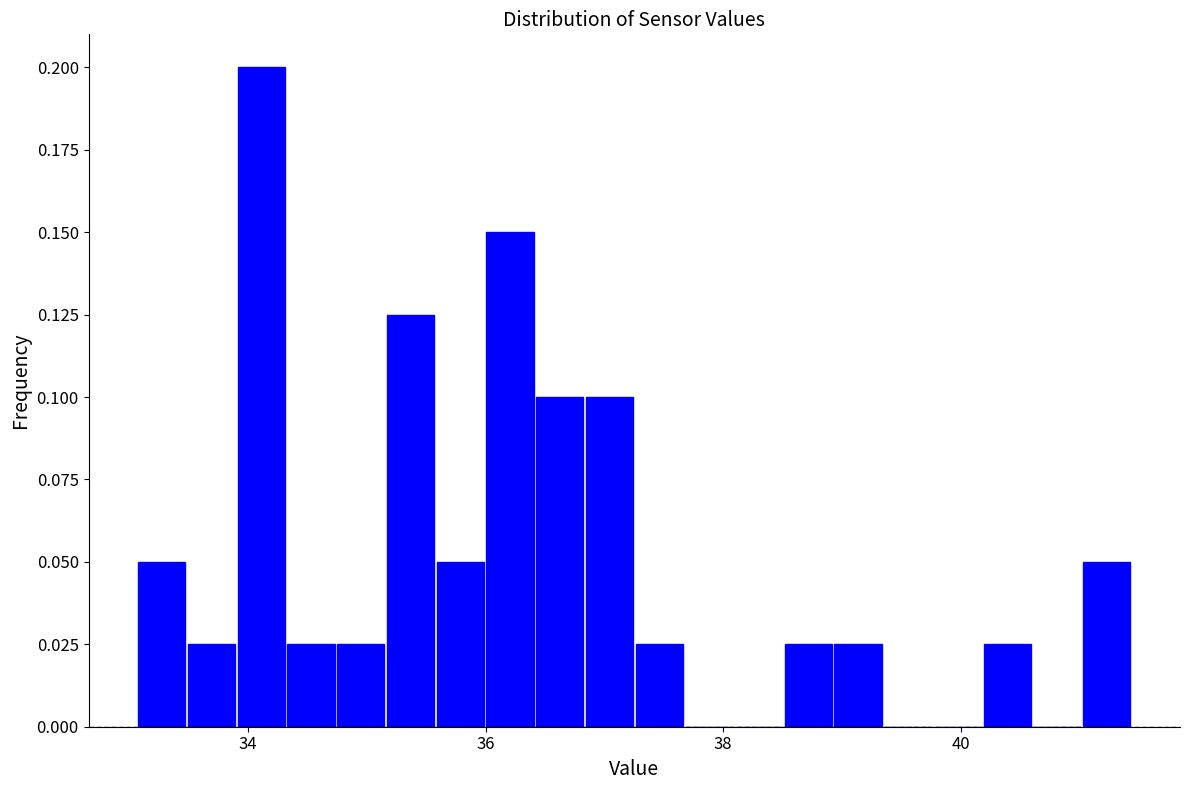

Around what value on the x-axis is the tallest bar? Give the approximate position of its centre, as read against the axis.

34.2